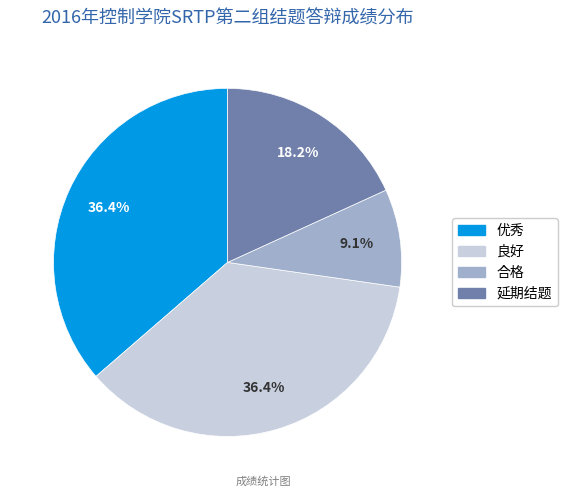

To the nearest percent, what is the average slice percentage?

25%